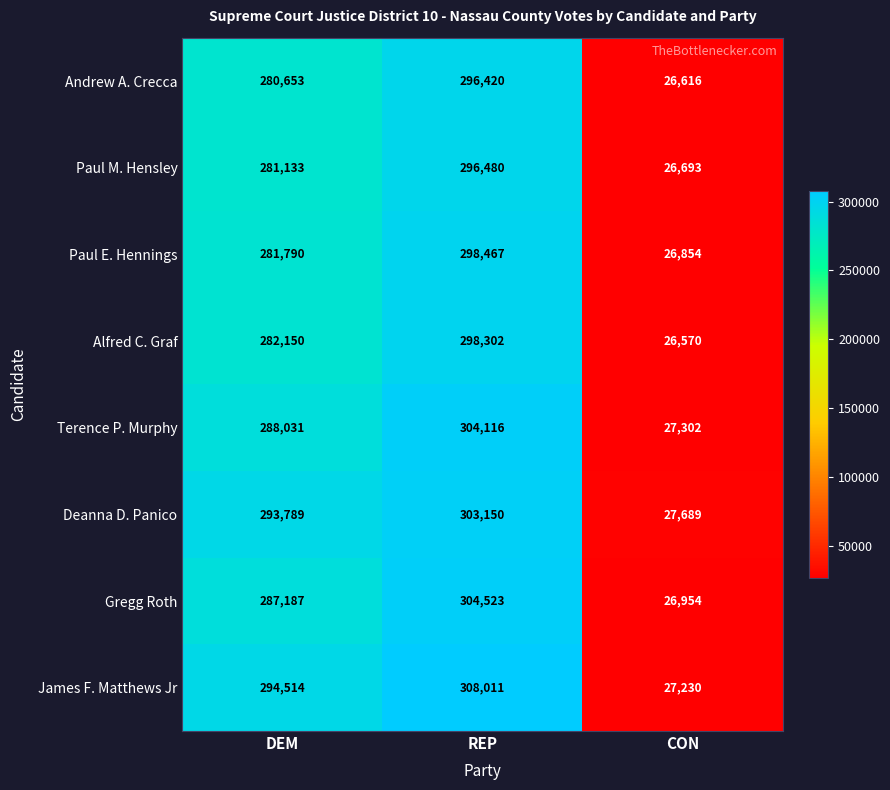

What is the smallest value displayed?

26570